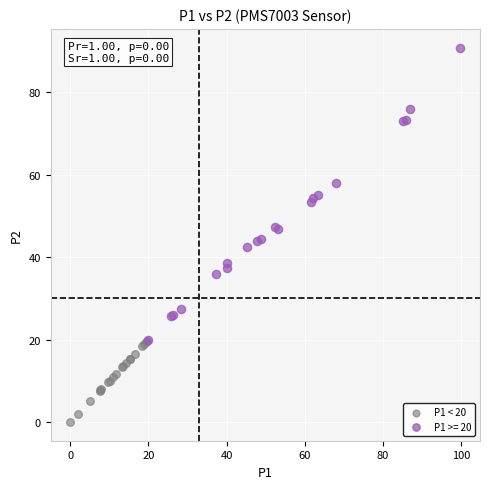

Which series contains the highest Y value?

P1 >= 20